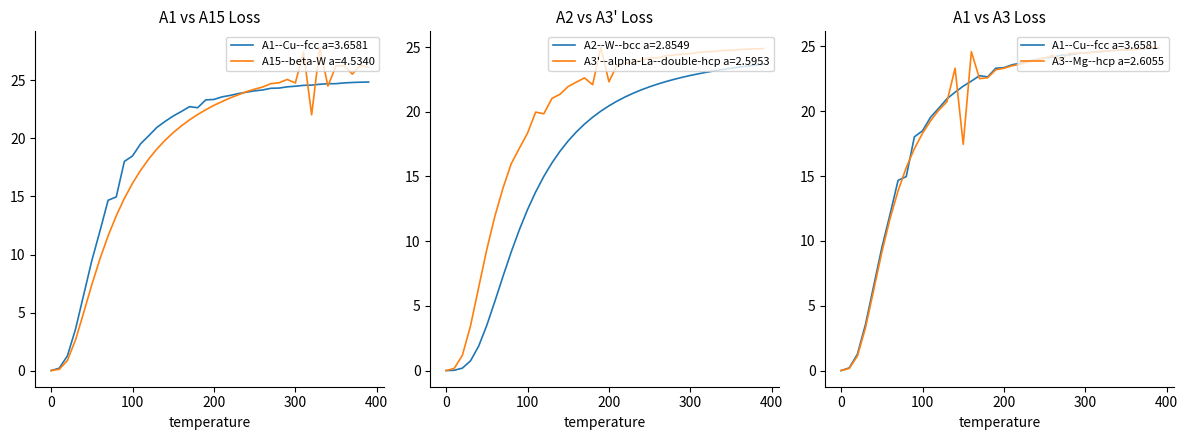

What is the sum of all A15--beta-W a=4.5340 values?

761.5